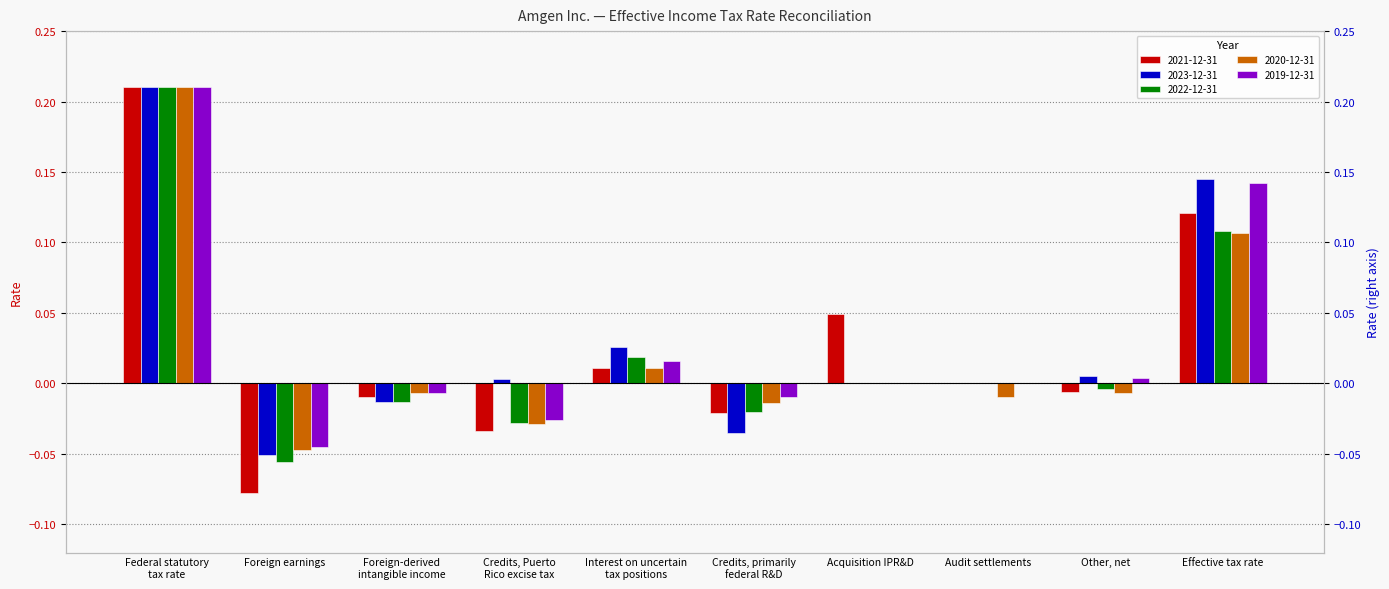

What is the label of the 1st bar from the left?

Federal statutory
tax rate